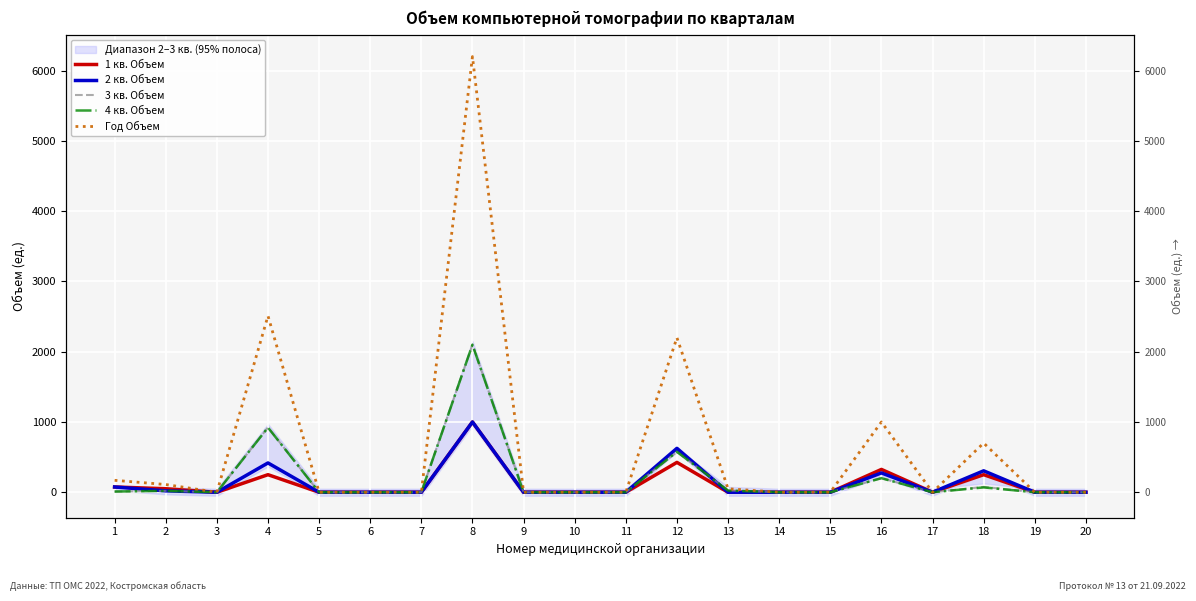

Reading right to left, list all the values displayed in this chart.

1 кв. Объем: 20=0	19=0	18=250	17=0	16=325	15=0	14=0	13=0	12=425	11=0	10=0	9=0	8=1000	7=0	6=0	5=0	4=250	3=0	2=50	1=75
2 кв. Объем: 20=0	19=0	18=305	17=0	16=275	15=0	14=0	13=0	12=625	11=0	10=0	9=0	8=1000	7=0	6=0	5=0	4=417	3=0	2=20	1=75
3 кв. Объем: 20=0	19=0	18=76	17=0	16=200	15=0	14=0	13=26	12=574	11=0	10=0	9=0	8=2100	7=0	6=0	5=0	4=922	3=0	2=20	1=10
4 кв. Объем: 20=0	19=0	18=69	17=0	16=200	15=0	14=0	13=24	12=576	11=0	10=0	9=0	8=2100	7=0	6=0	5=0	4=921	3=0	2=20	1=10
Год Объем: 20=0	19=0	18=700	17=0	16=1000	15=0	14=0	13=50	12=2200	11=0	10=0	9=0	8=6200	7=0	6=0	5=0	4=2510	3=0	2=110	1=170